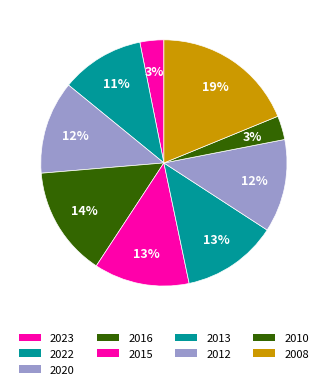

Approximately how many times larger is the value at 2008 compared to 2023?

6.0